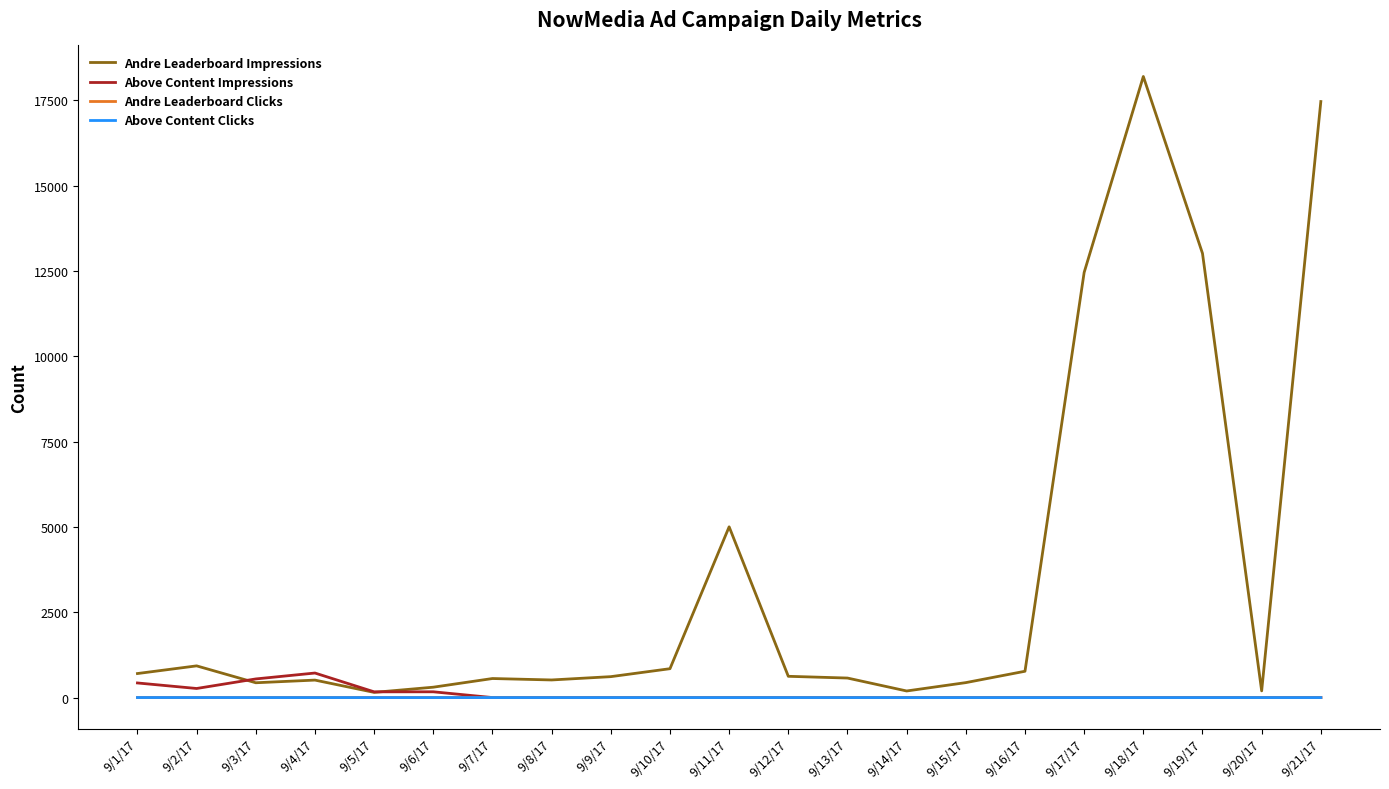

What position from the right is 9/12/17?

10